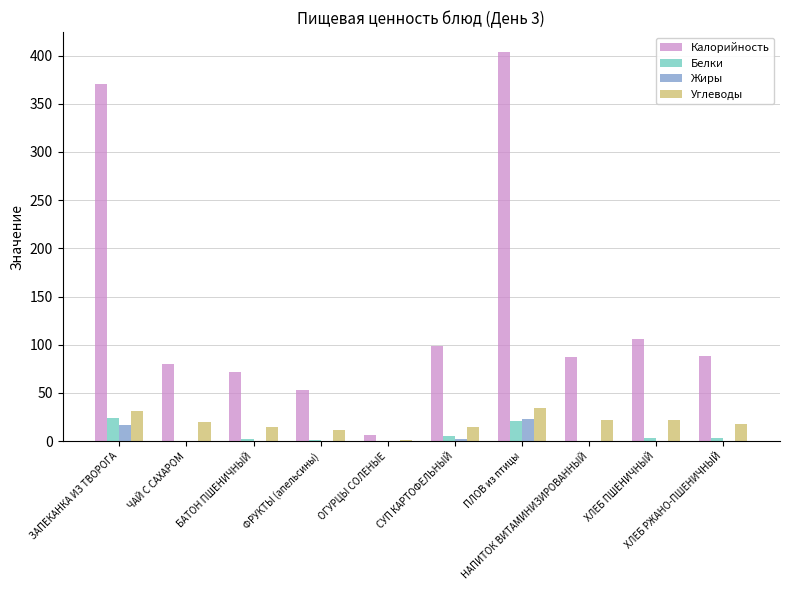

What is the difference between the Калорийность values at ПЛОВ из птицы and ФРУКТЫ (апельсины)?

351.5